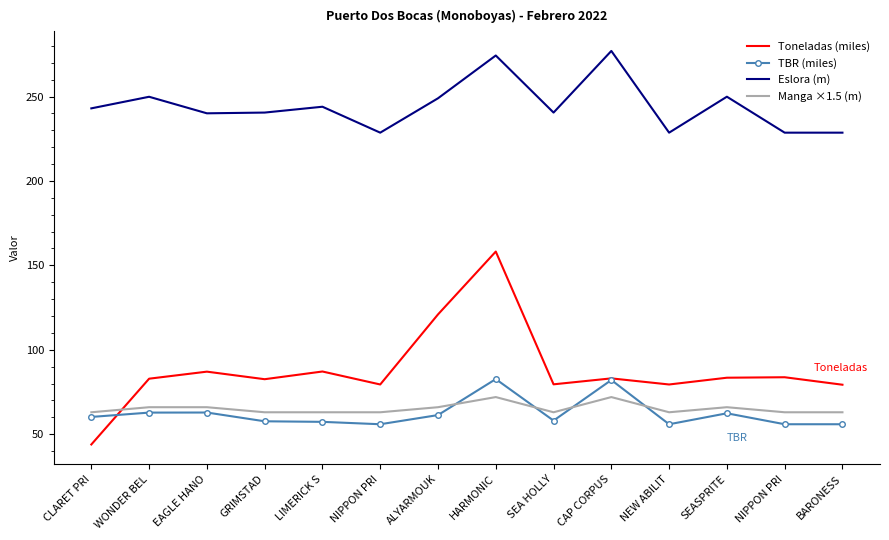

Is the value of TBR (miles) at CAP CORPUS greater than the value of Toneladas (miles) at ALYARMOUK?

No